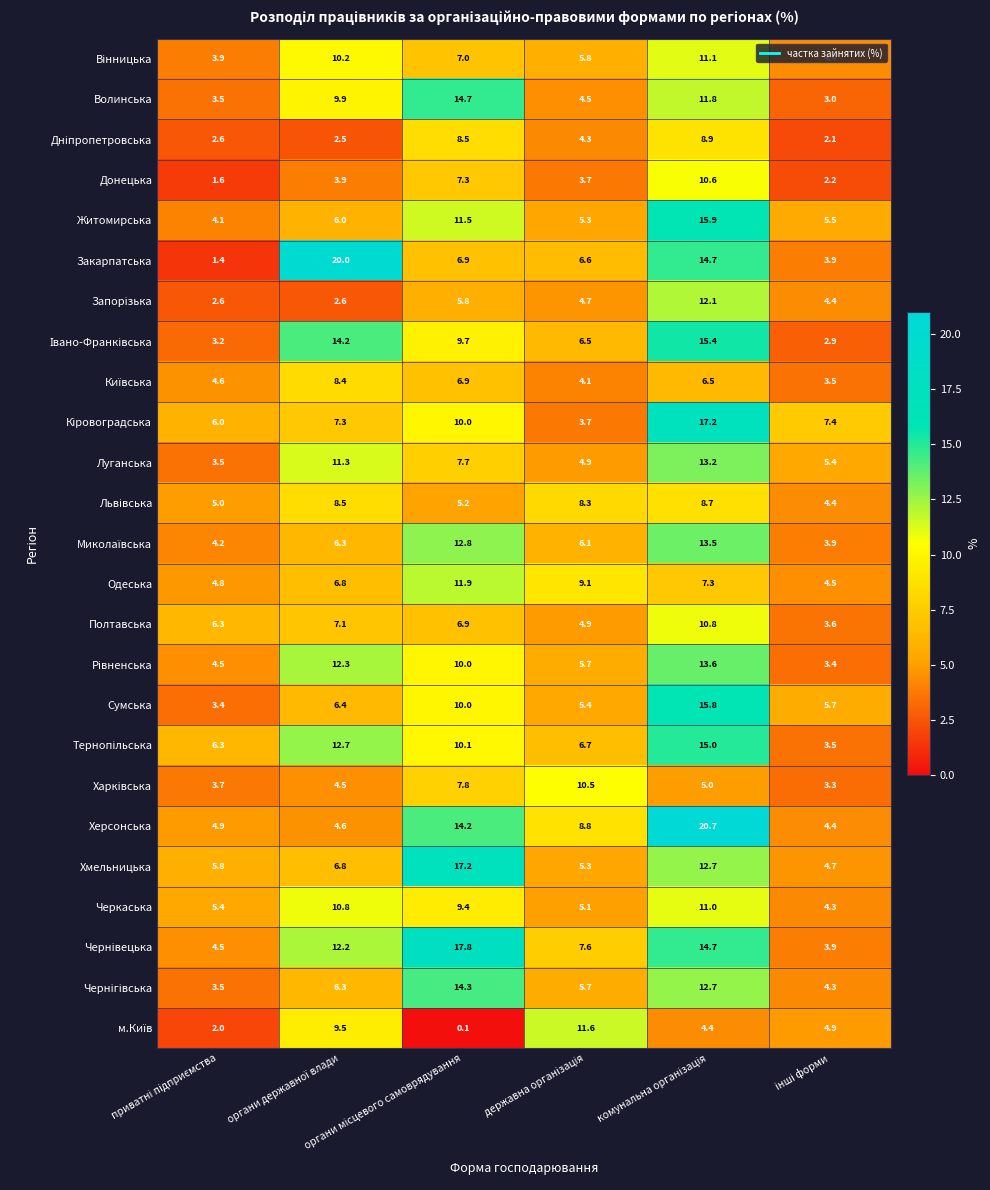

Which series has the widest spread of values?

Закарпатська